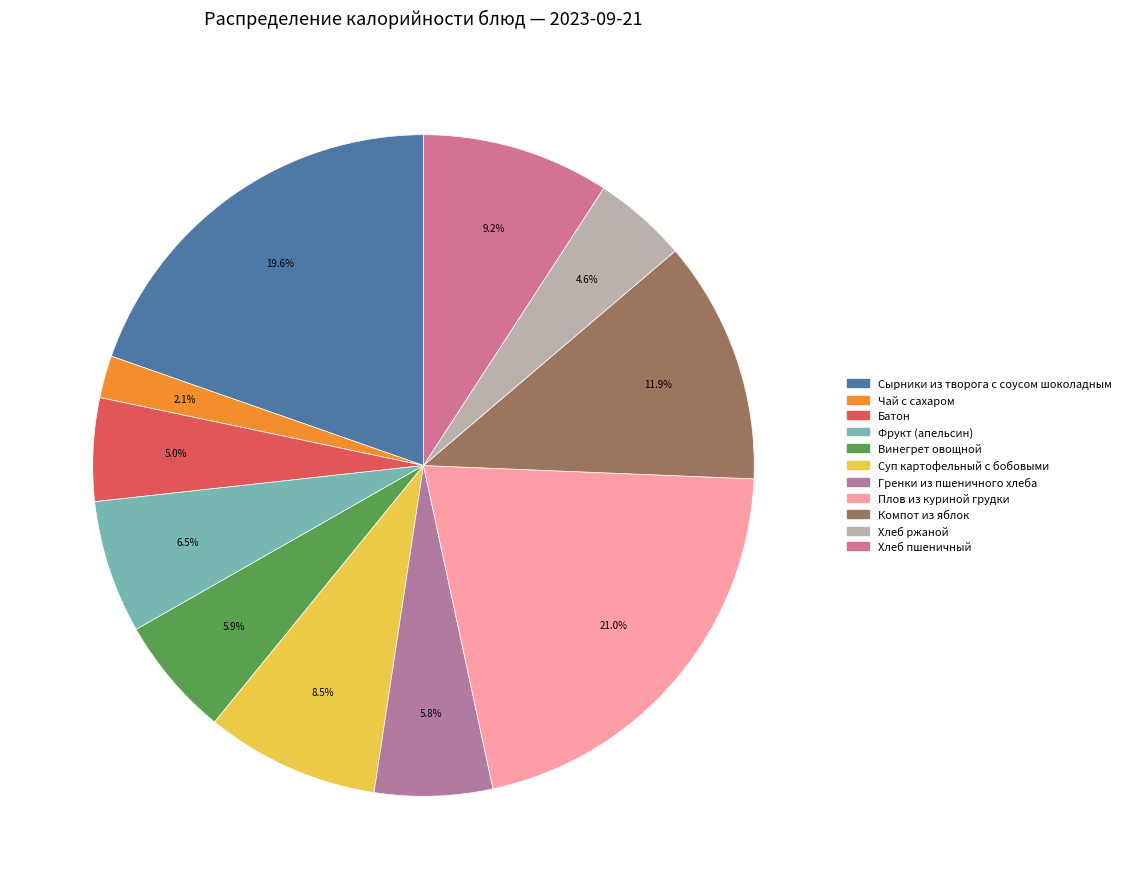

What portion of the pie excludes Винегрет овощной?

94.1%